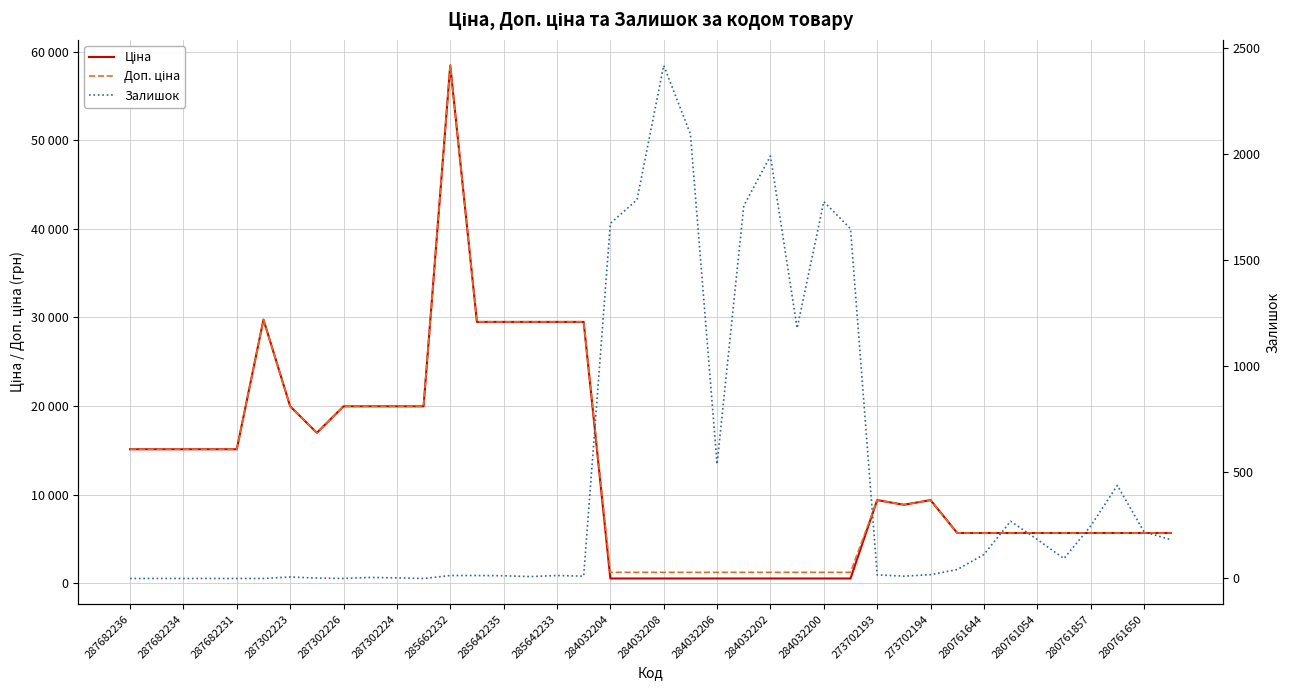

Count the number of data series in this chart.

3